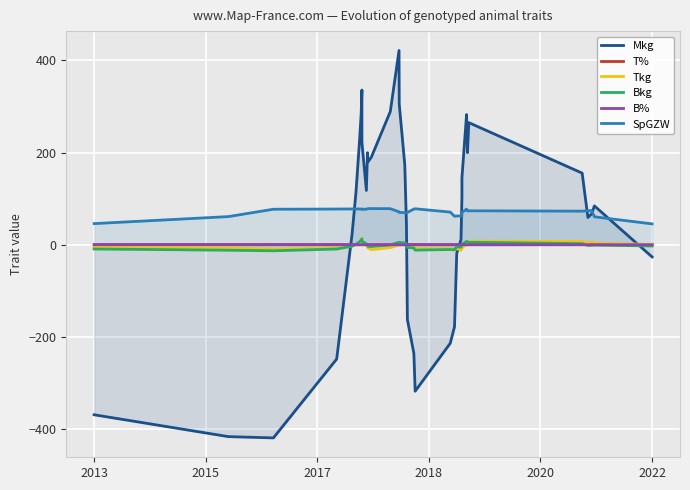

In B%, how many points are lower than both neighbors (excluding endpoints)?

10